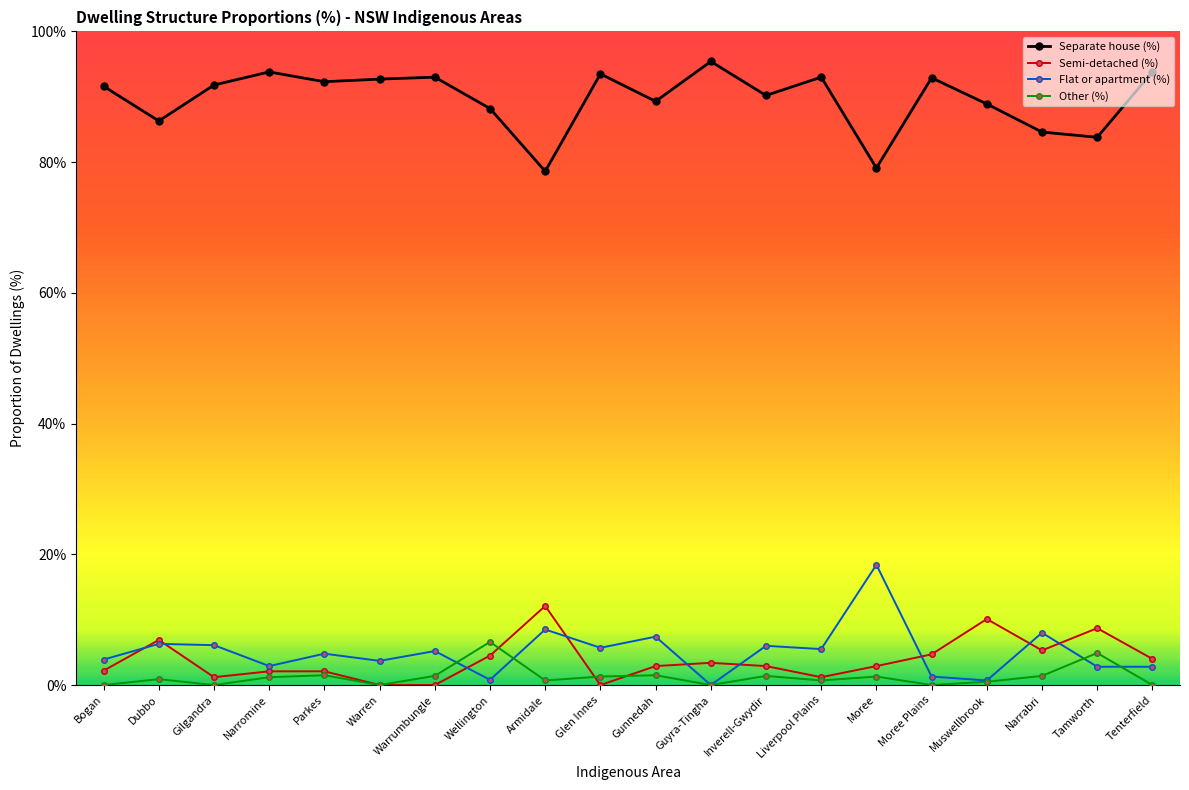

List the series in order of their peak value, lowest first.

Other (%), Semi-detached (%), Flat or apartment (%), Separate house (%)